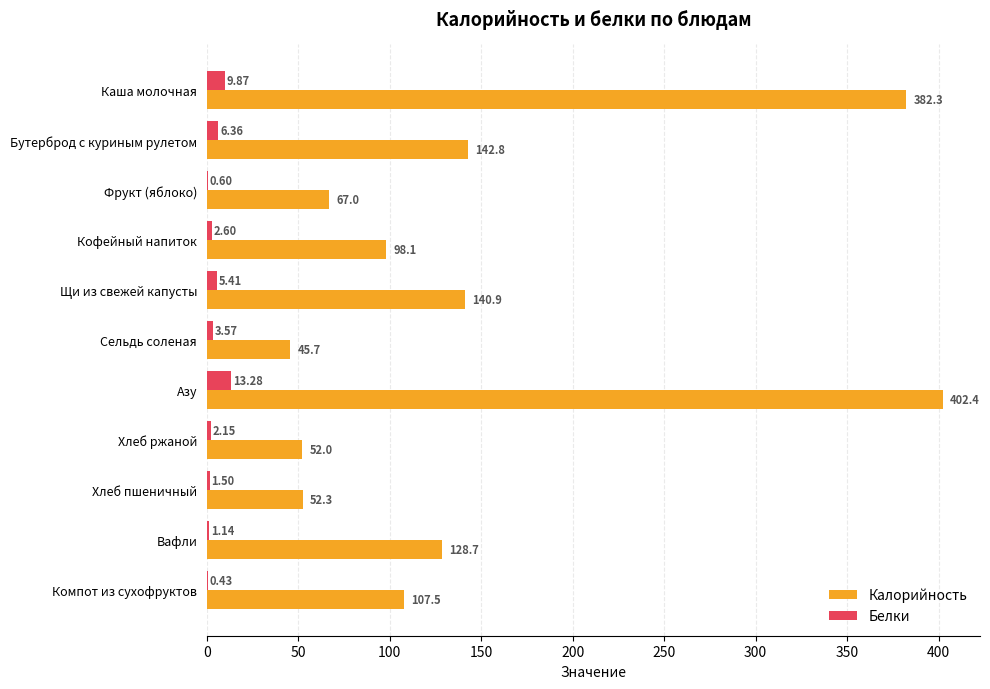

What is the sum of the Калорийность values at Кофейный напиток and Компот из сухофруктов?

205.6